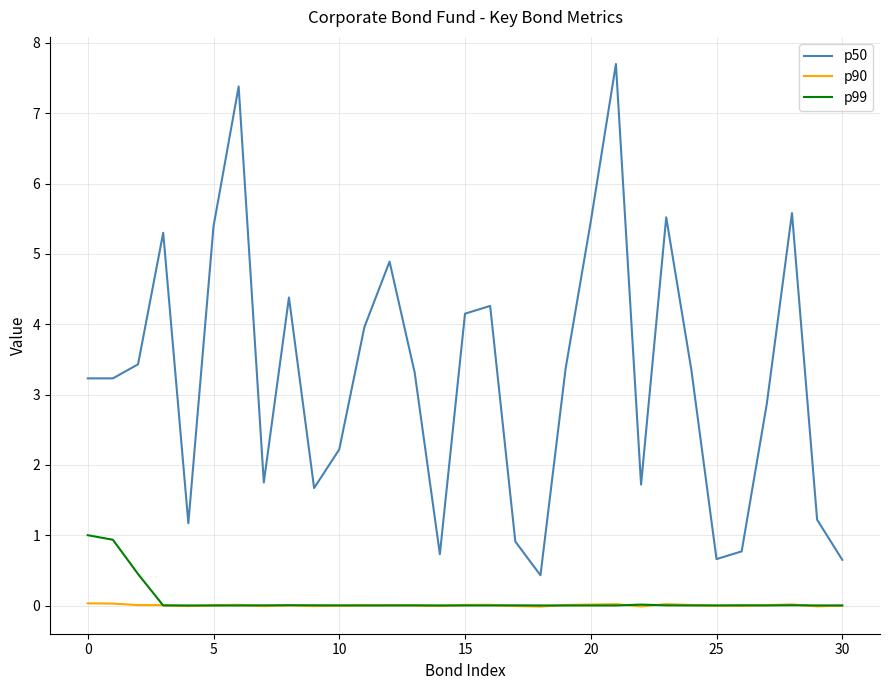

How many categories are shown in the chart?

31